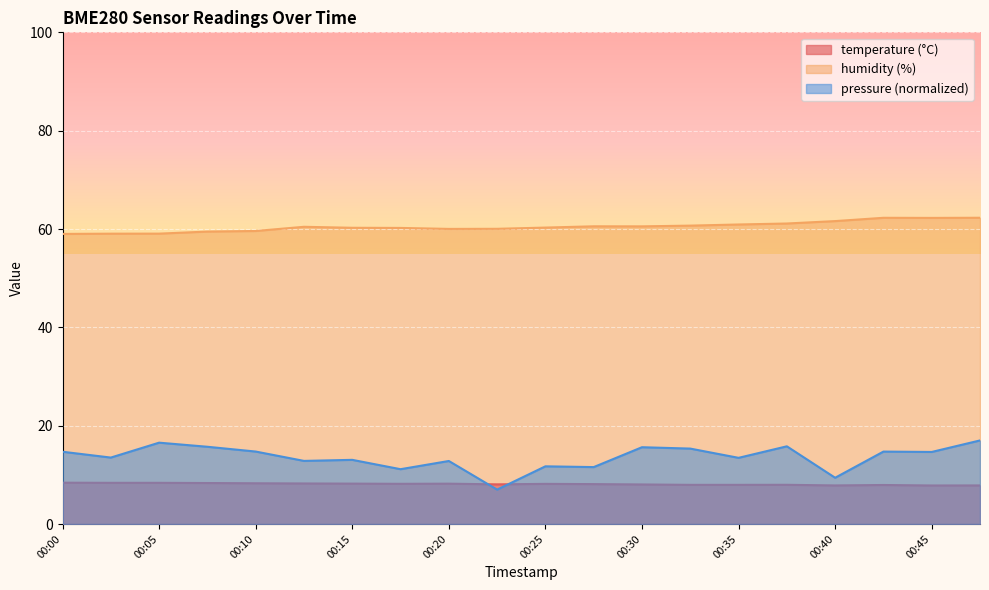

What is the total value across all series at 00:22?

75.1